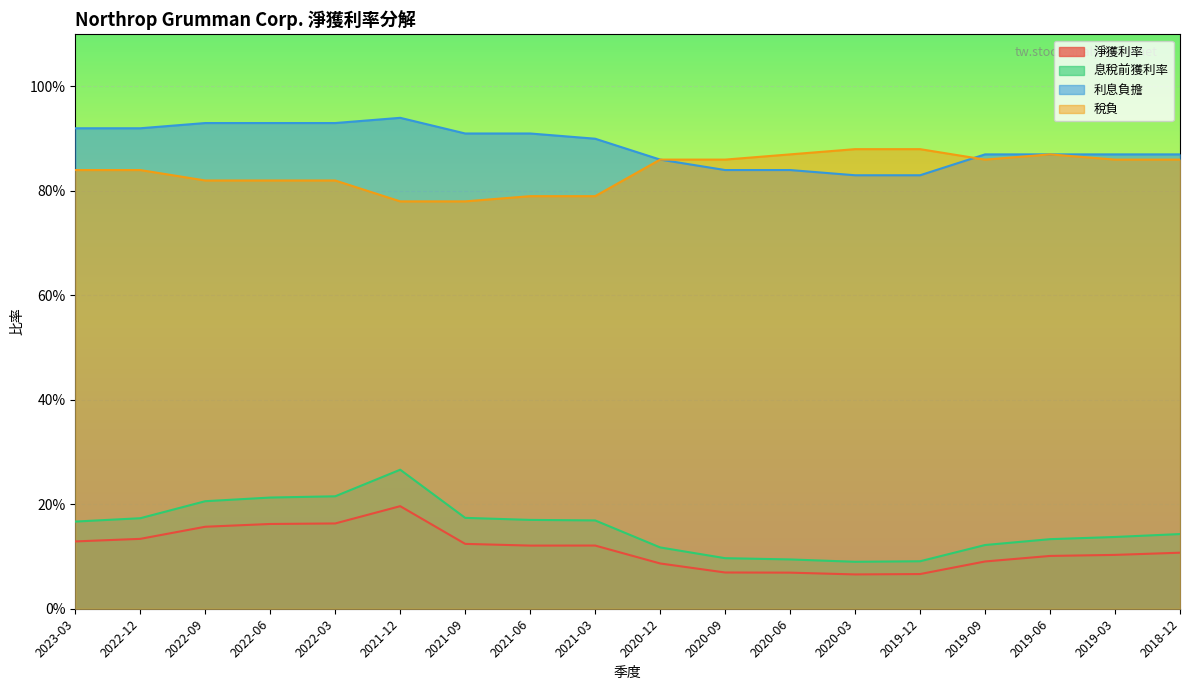

True or false: 稅負 and 淨獲利率 cross at least once.

False